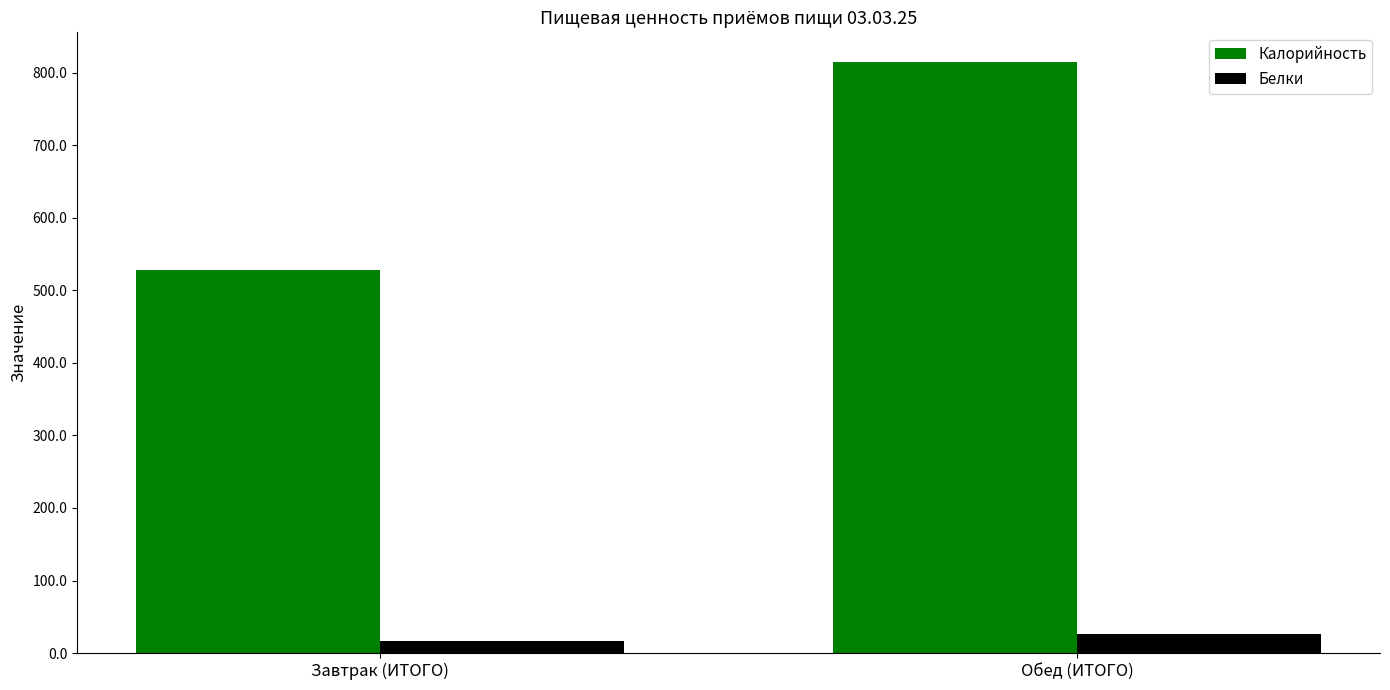

Reading right to left, extract all data points from this chart.

Калорийность: 814.9	527.9
Белки: 26.2	16.3